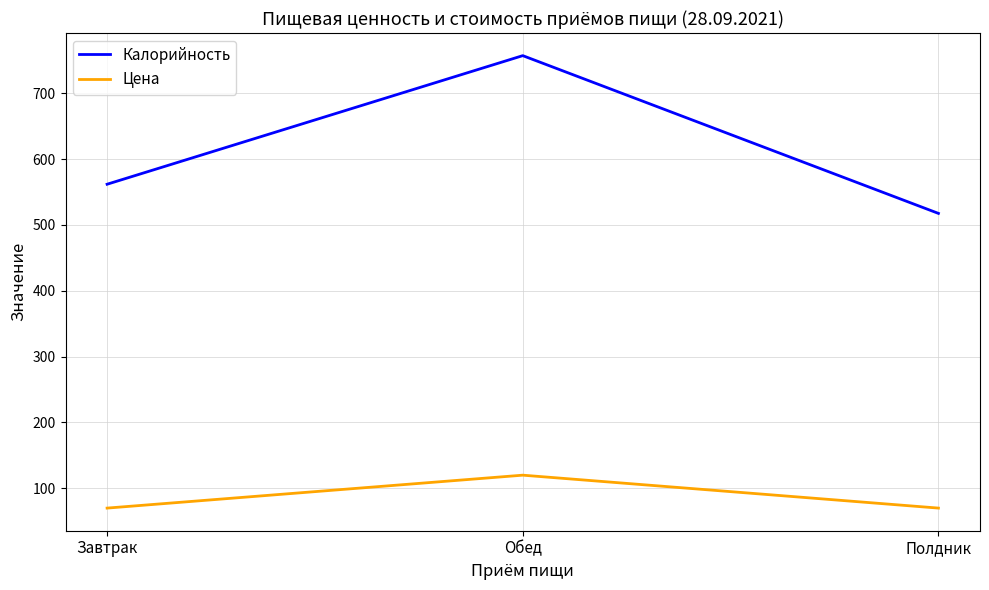

Is the value of Калорийность at Обед greater than the value of Цена at Полдник?

Yes